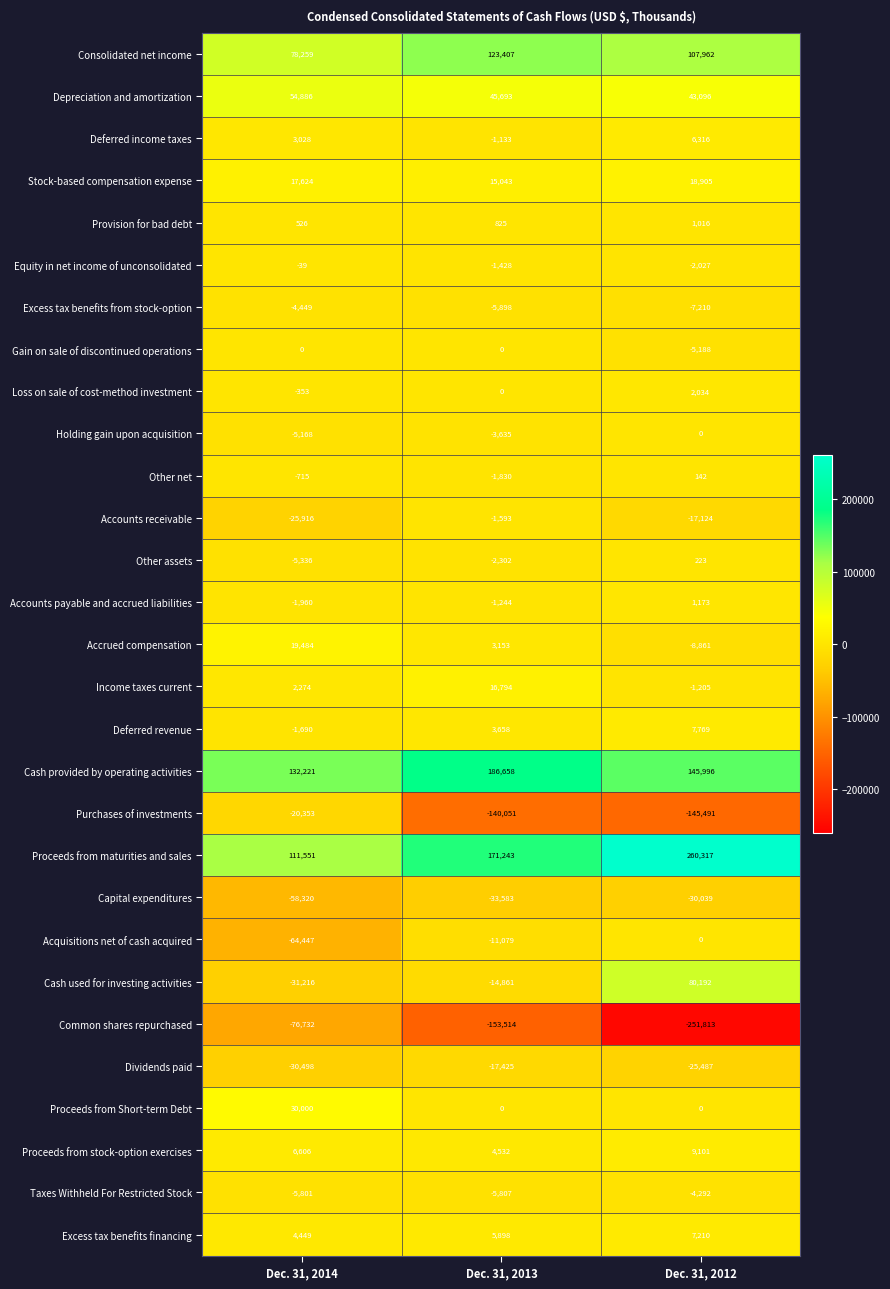

Which series has the widest spread of values?

Common shares repurchased